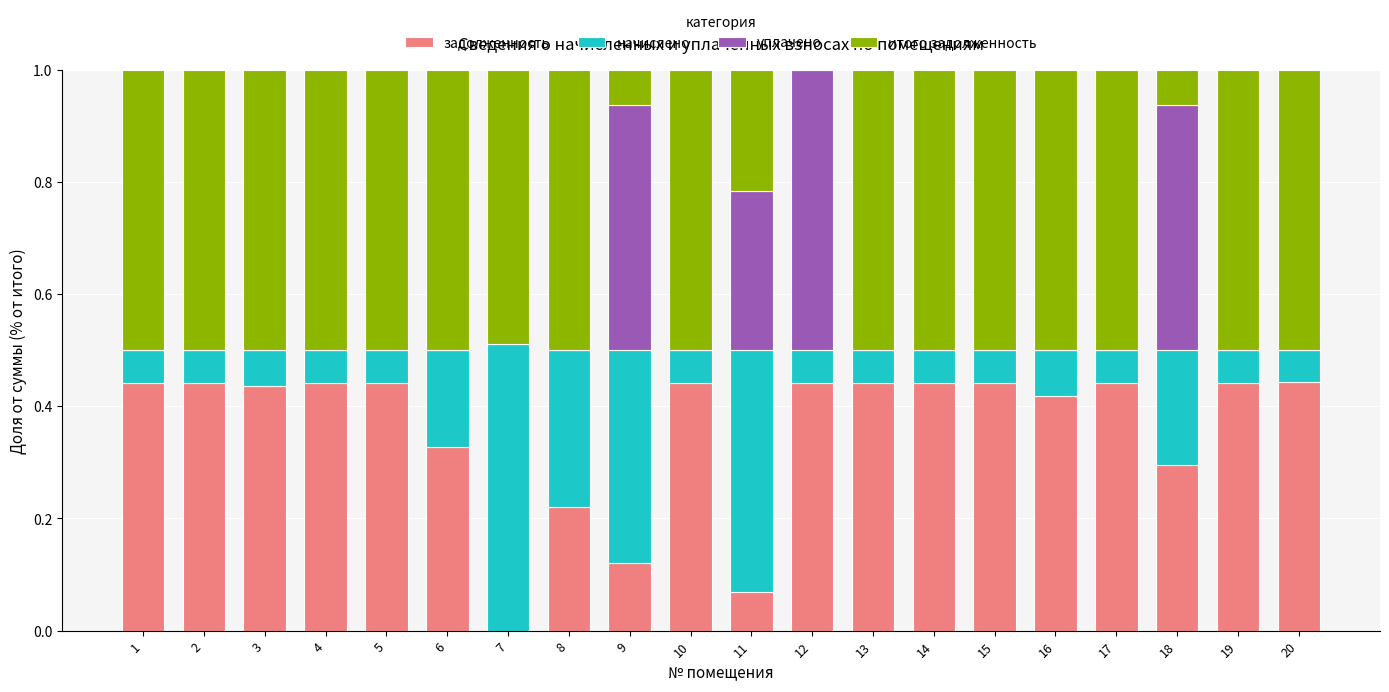

What is the total value across all series at 15?

1.0